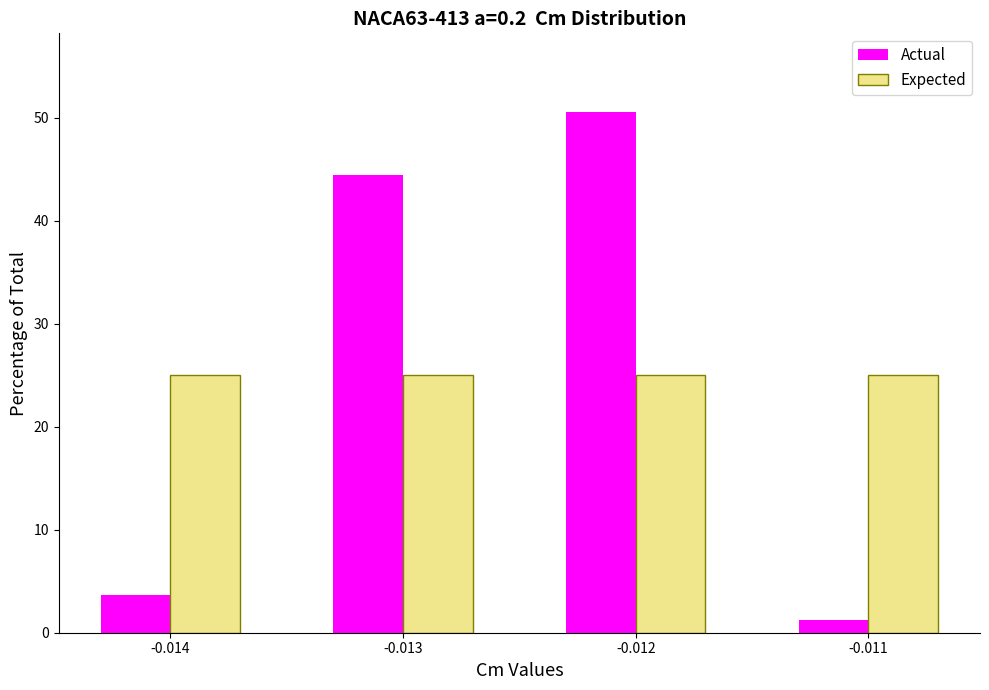

Reading left to right, extract all data points from this chart.

Actual: -0.014=3.7	-0.013=44.4	-0.012=50.6	-0.011=1.2
Expected: -0.014=25.0	-0.013=25.0	-0.012=25.0	-0.011=25.0